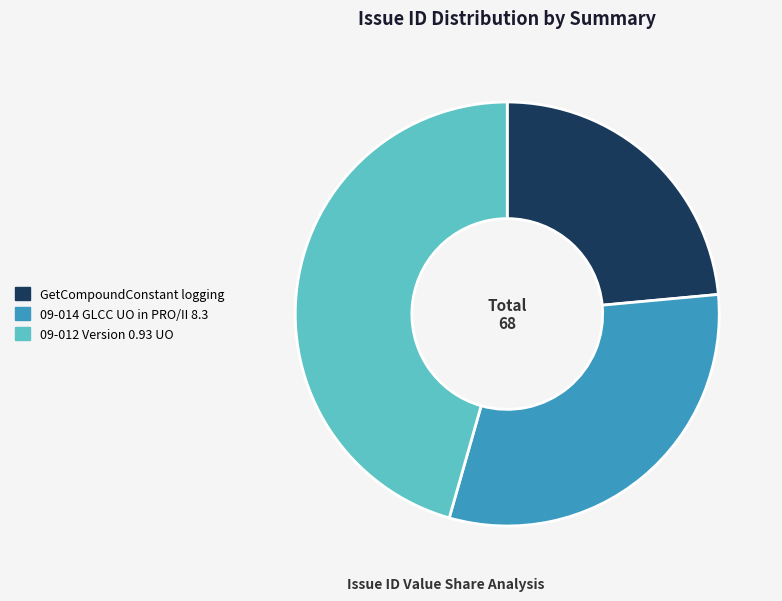

Between 09-012 Version 0.93 UO and 09-014 GLCC UO in PRO/II 8.3, which is larger?

09-012 Version 0.93 UO